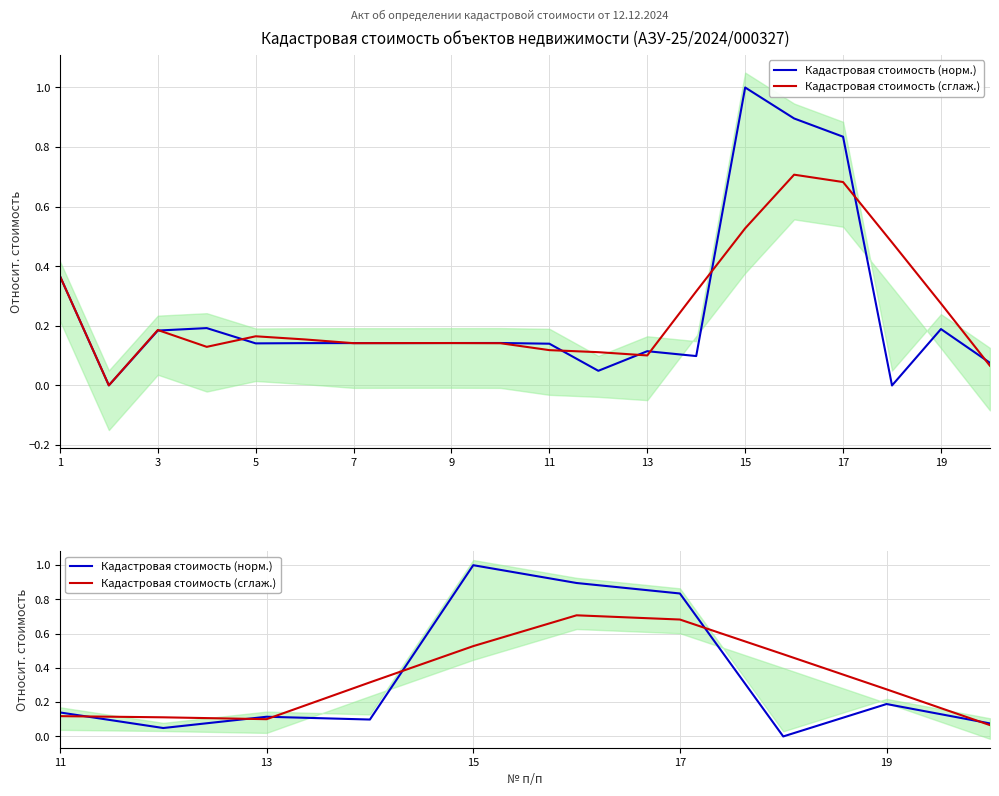

List the series in order of their peak value, lowest first.

Кадастровая стоимость (сглаж.), Кадастровая стоимость (норм.)